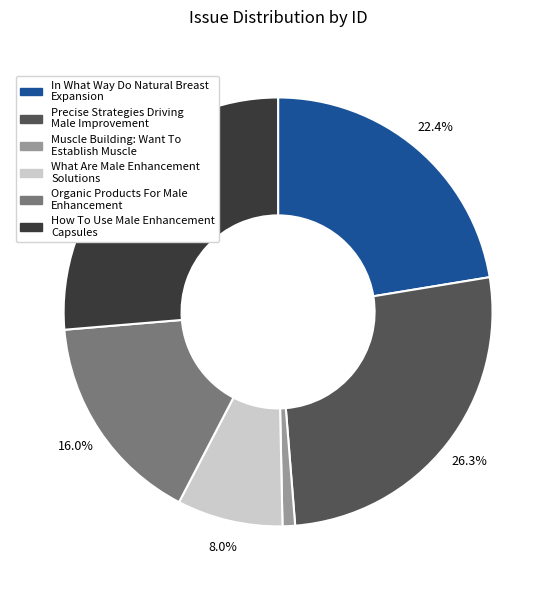

Does In What Way Do Natural Breast Expansion represent more than half of the total?

No